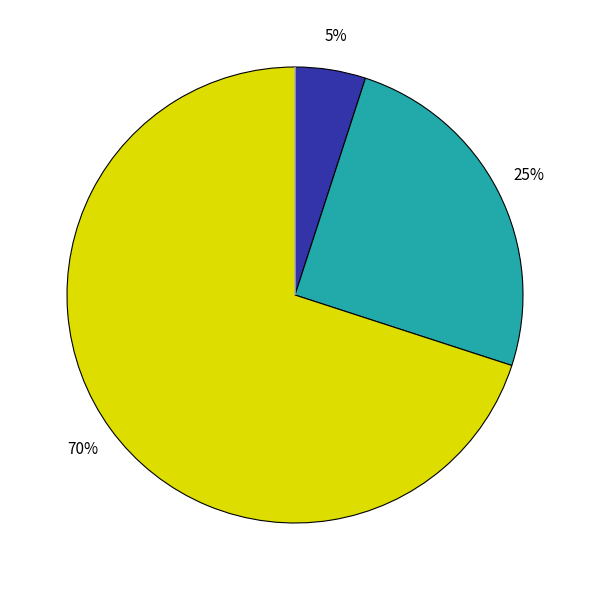

Is there any slice that represents more than half of the pie?

Yes